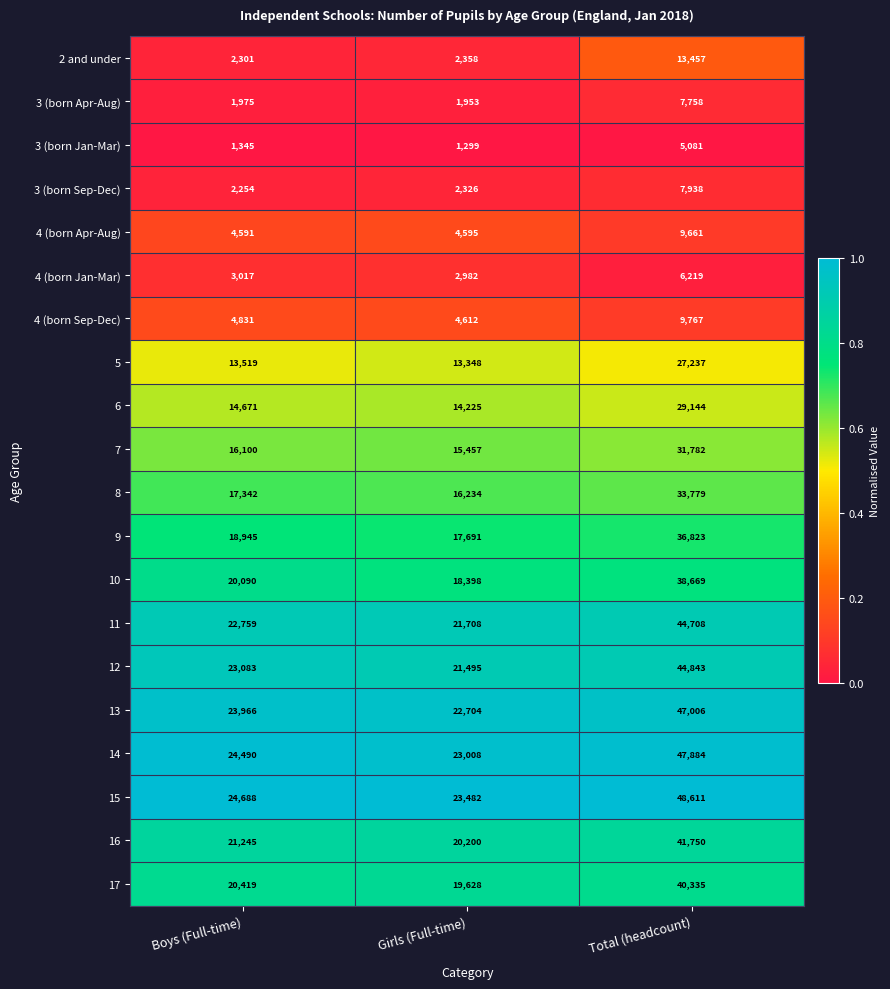

At how many categories does at least one series exceed 3665?

3